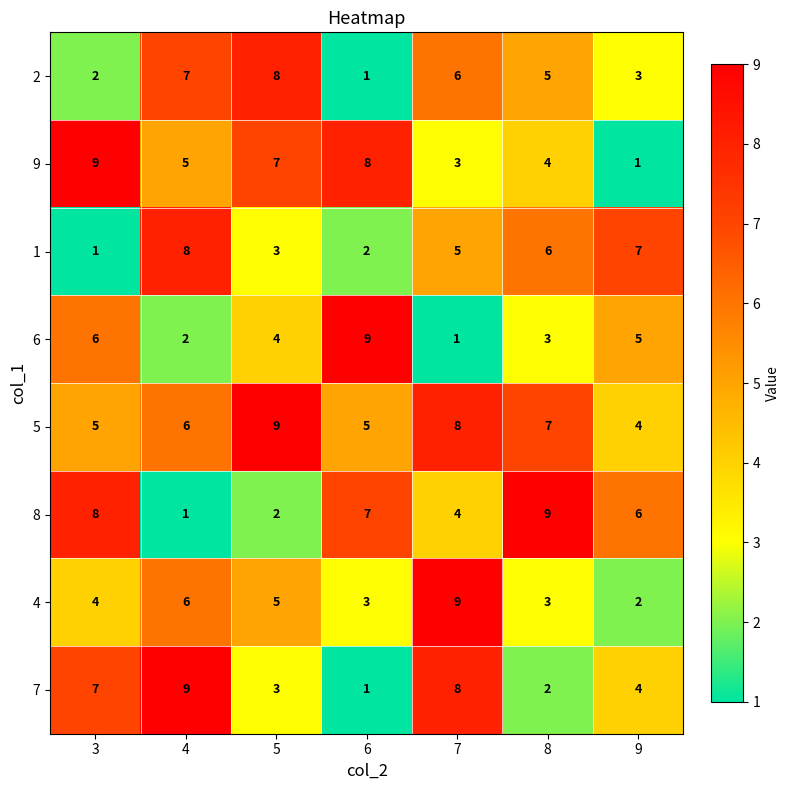

The 9 series shows 1 at 9. True or false?

True